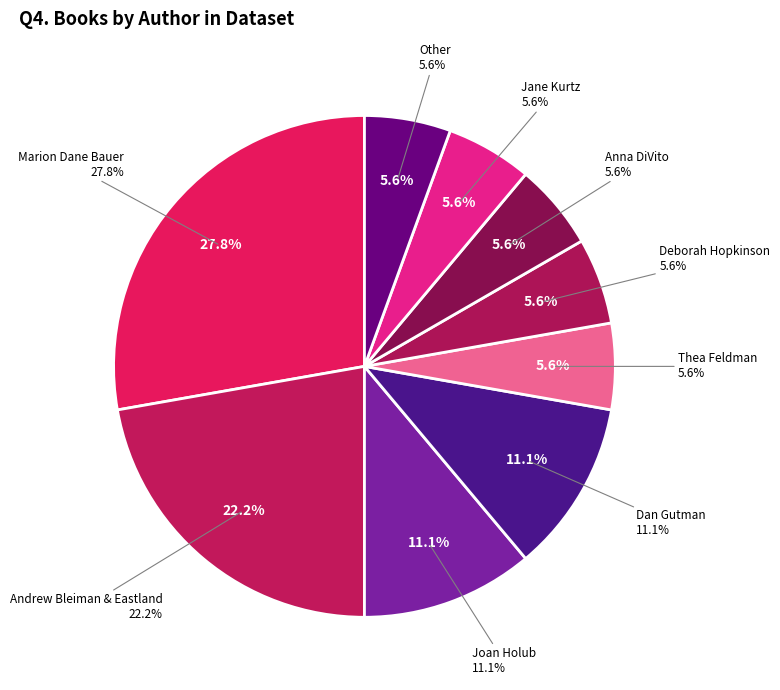

To the nearest percent, what is the average slice percentage?

11%